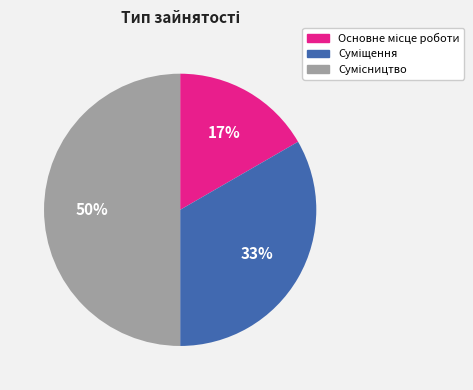

To the nearest percent, what is the average slice percentage?

33%